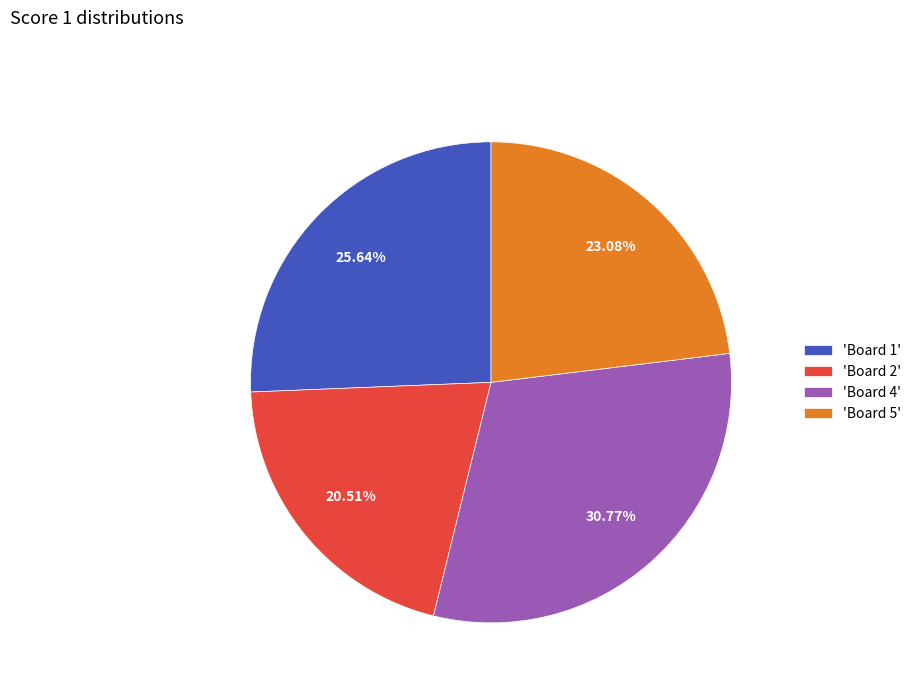

What is the ratio of the value at 'Board 5' to the value at 'Board 1'?

0.9